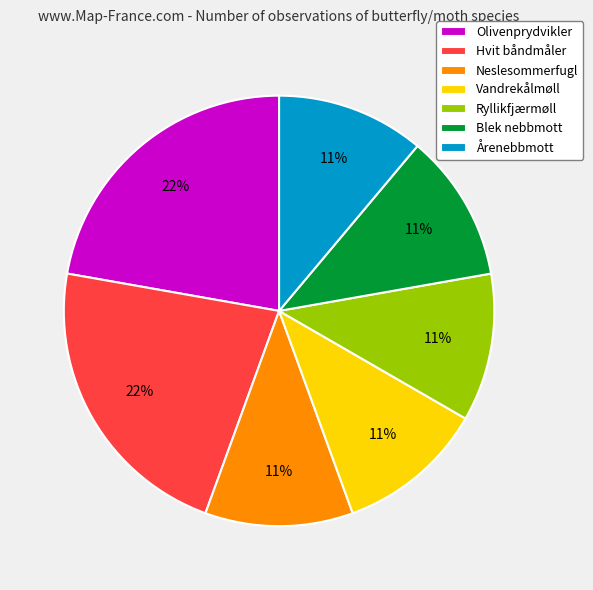

Is there a majority slice in this chart?

No